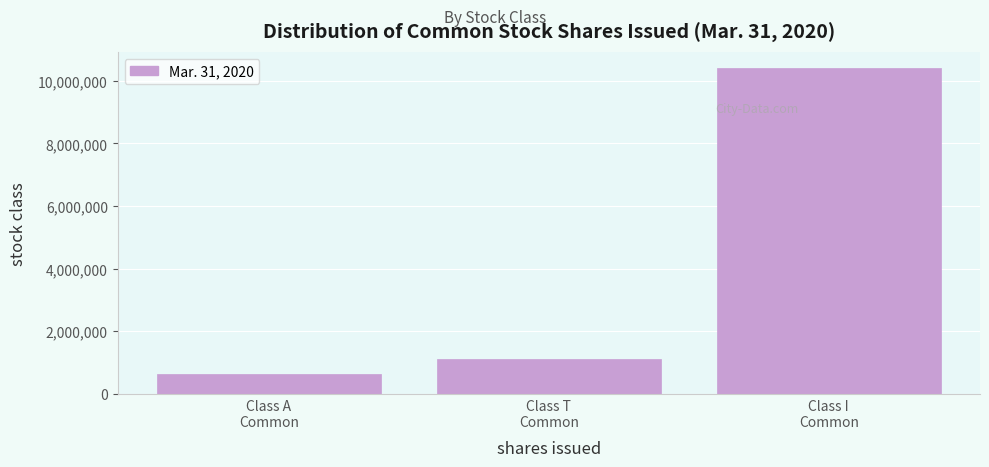

Reading left to right, list all the values displayed in this chart.

625848	1121639	10406822